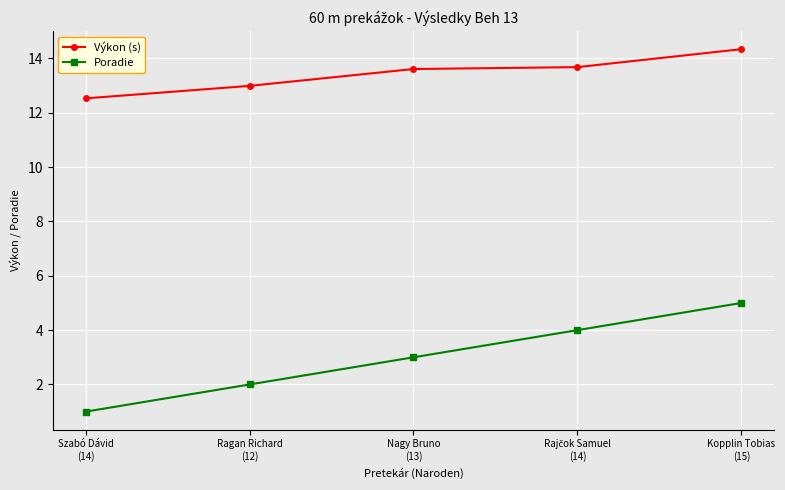

Which category has the lowest value in the Výkon (s) series?

Szabó Dávid
(14)